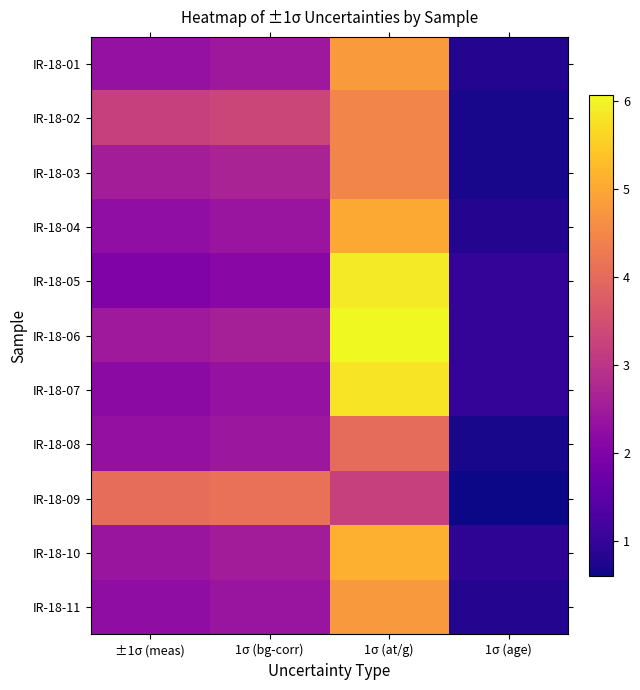

Which series has the largest total across all categories?

IR-18-06